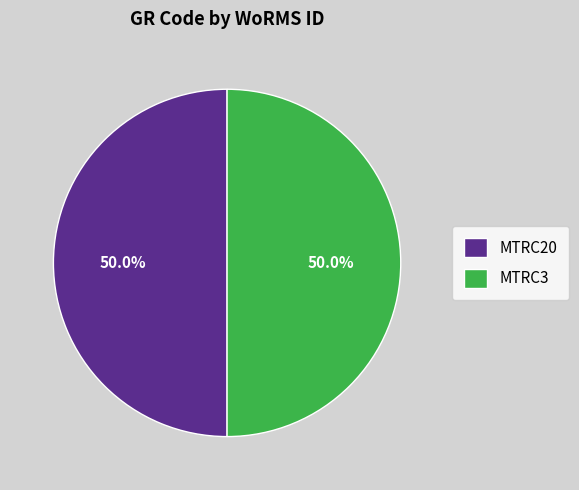

Is it true that MTRC3 is 43% of the pie?

False